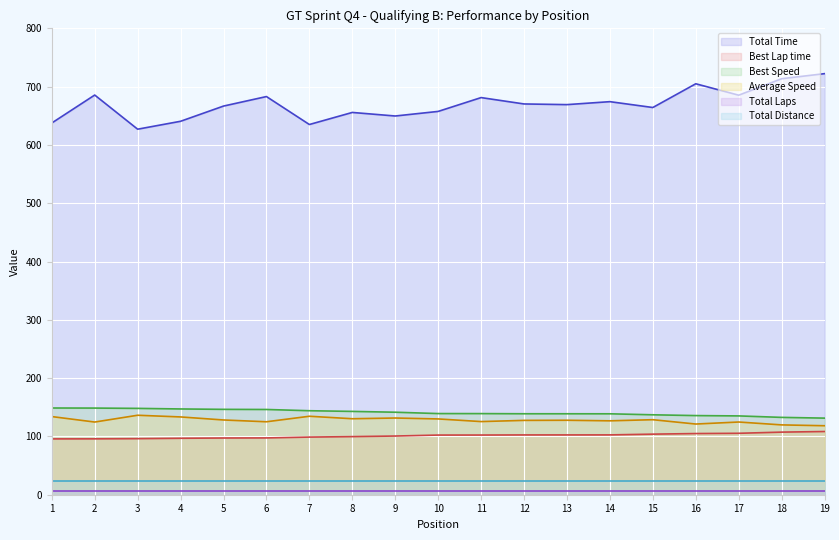

What is the difference between the Average Speed values at 12 and 4?

5.9